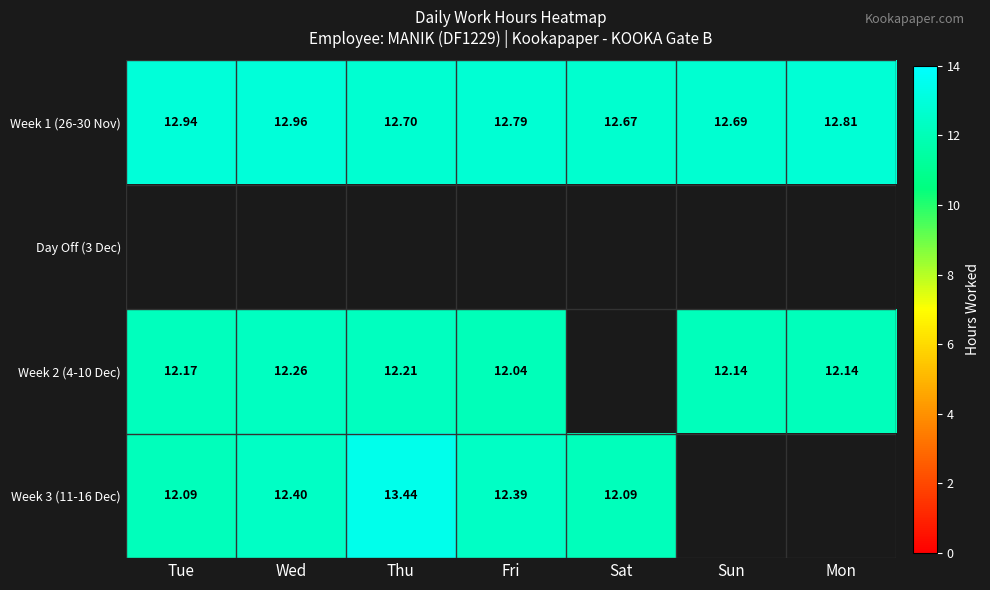

Rank the categories by Week 1 (26-30 Nov) value from lowest to highest.

Sat, Sun, Thu, Fri, Mon, Tue, Wed